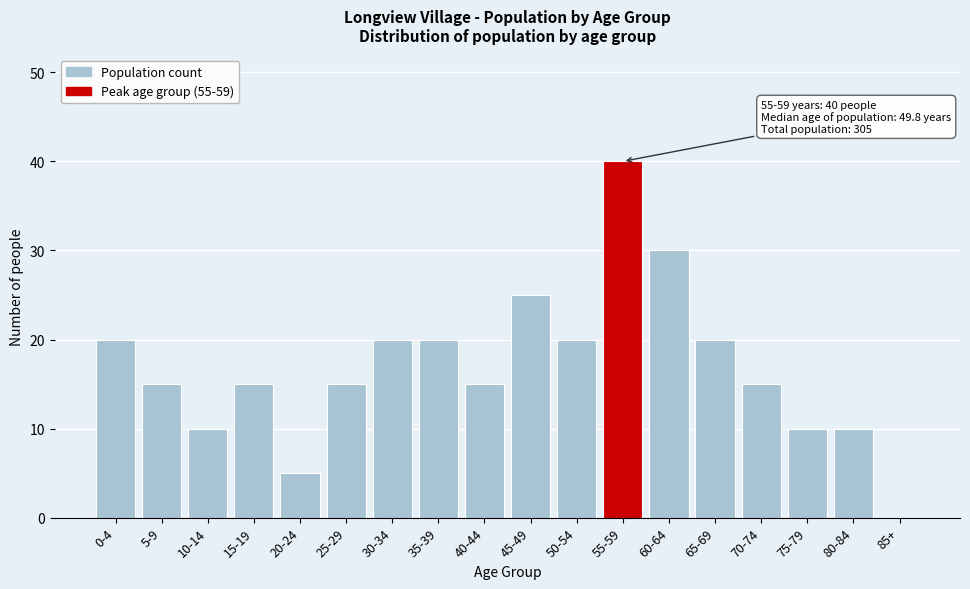

Reading right to left, what are all the values shown in this chart?

85+=0	80-84=10	75-79=10	70-74=15	65-69=20	60-64=30	55-59=40	50-54=20	45-49=25	40-44=15	35-39=20	30-34=20	25-29=15	20-24=5	15-19=15	10-14=10	5-9=15	0-4=20